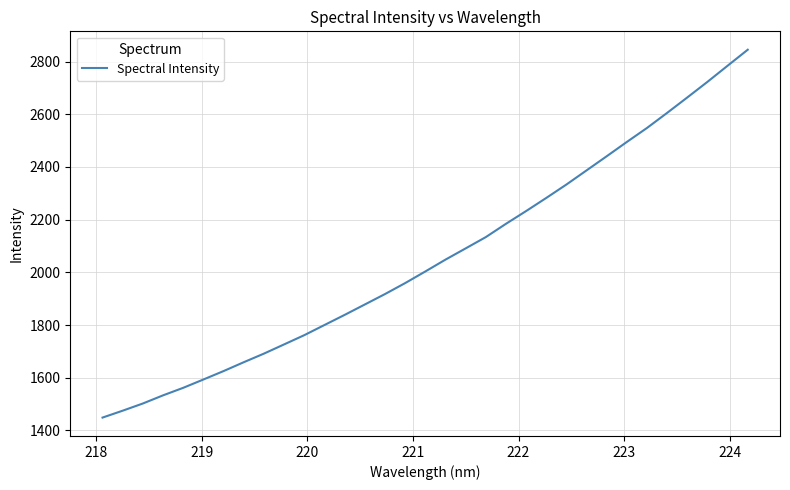

What is the minimum value shown in the chart?

1448.6